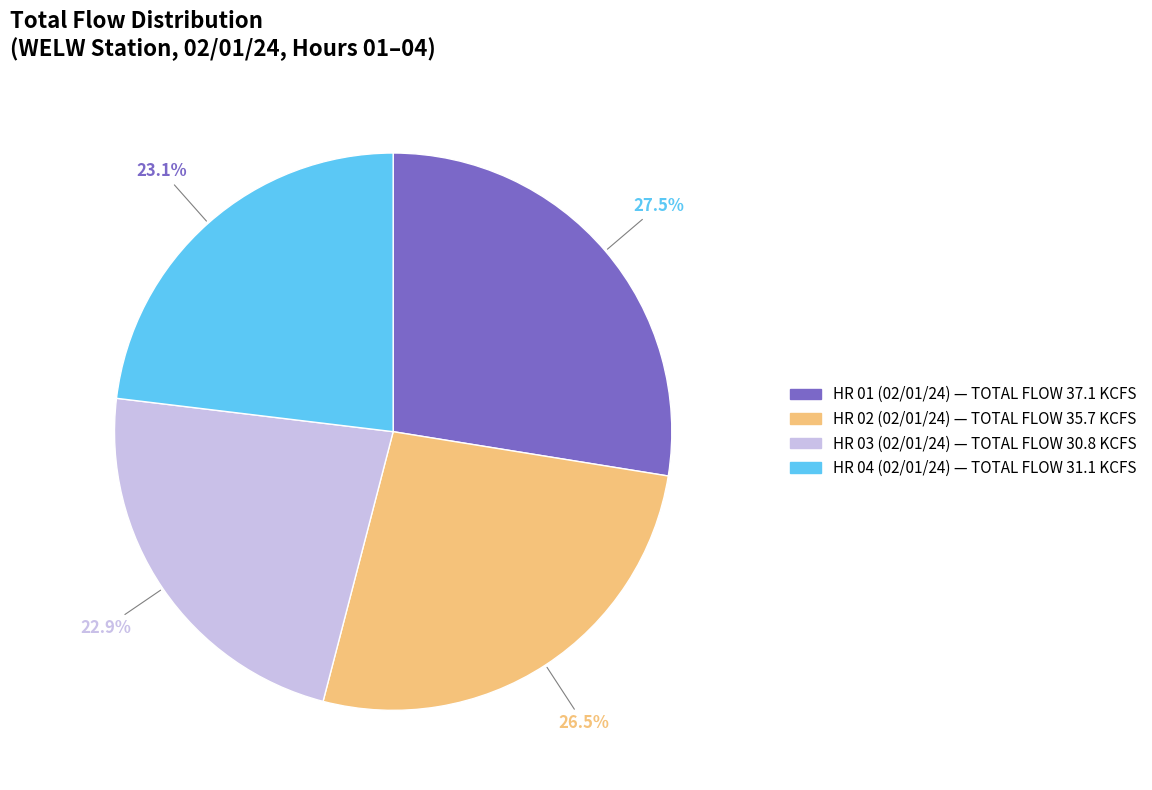

To the nearest percent, what is the difference between the largest and smallest slice percentages?

5%